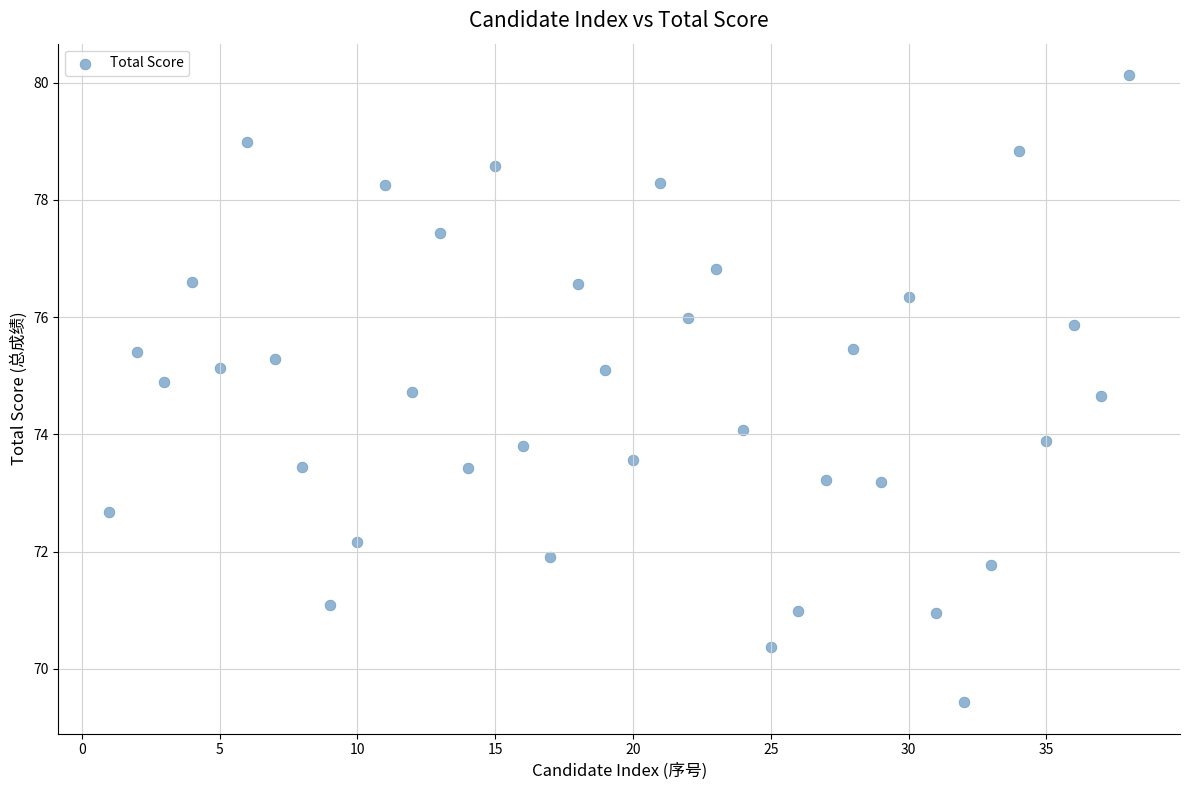

What is the range of X values (max minus min)?

37.0